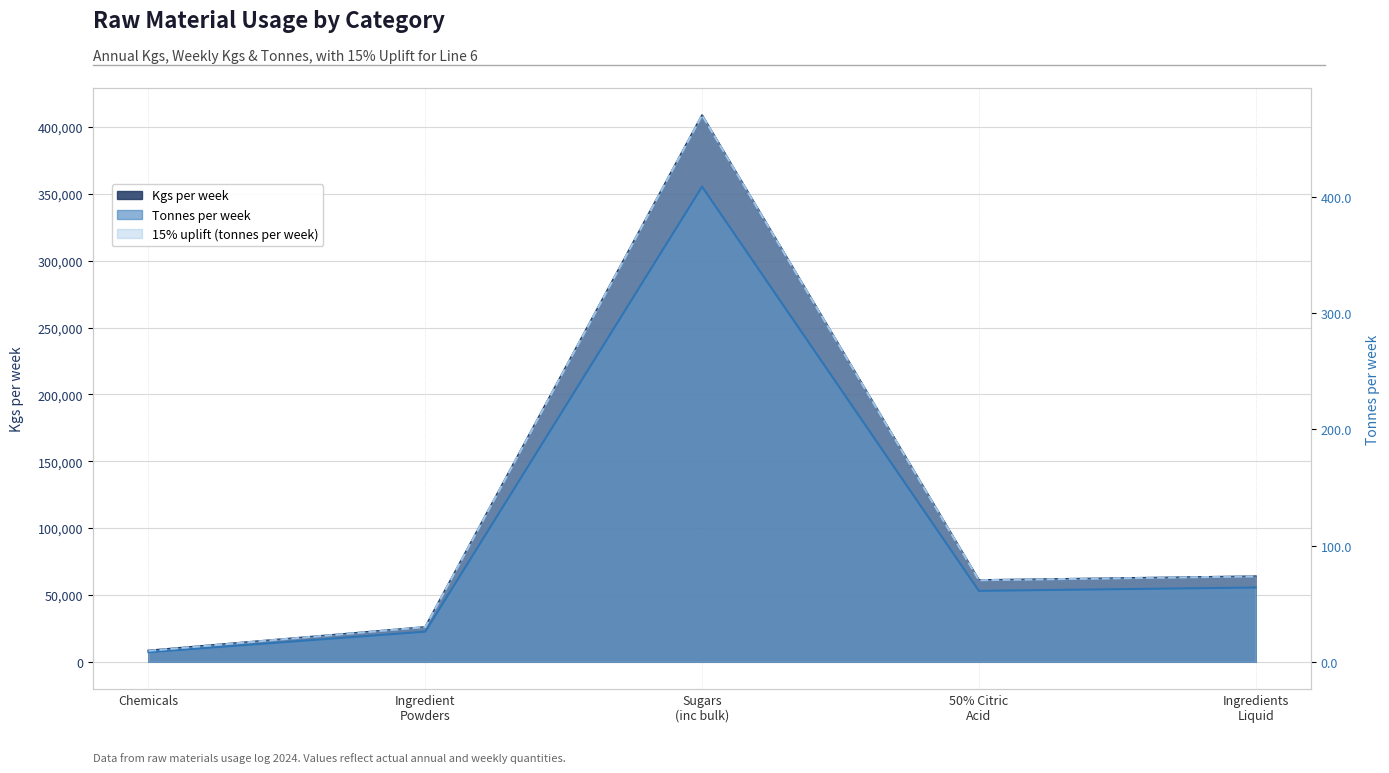

Does the chart display data point markers on the line(s)?

No